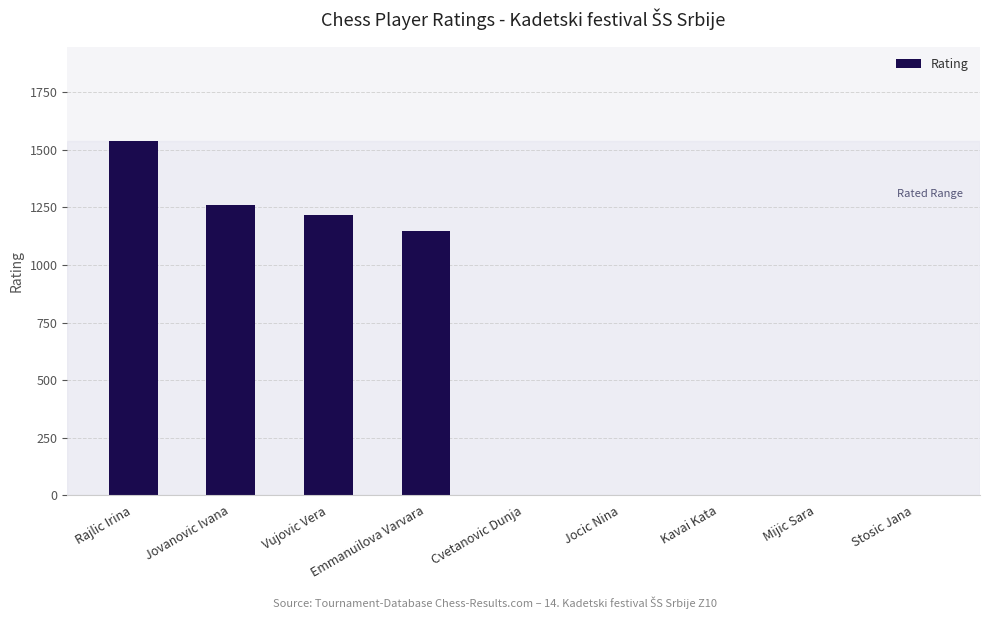

At which label is the value closest to 770?

Emmanuilova Varvara